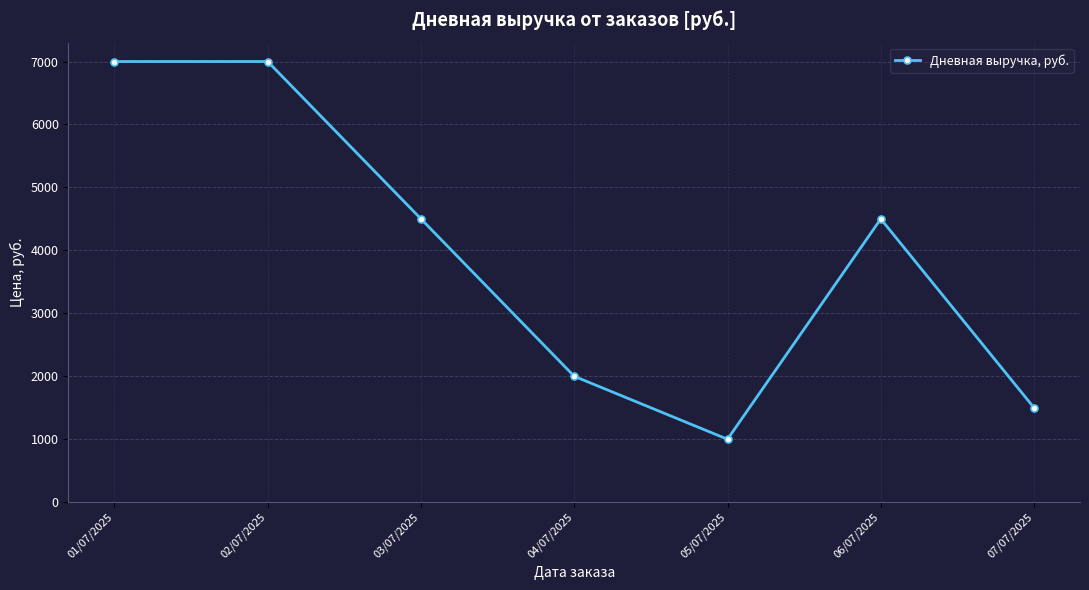

What is the sum of the values at 06/07/2025 and 03/07/2025?

9000